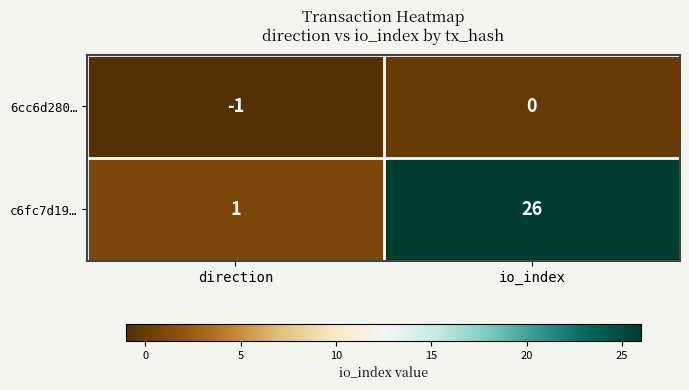

At how many categories does at least one series exceed 4?

1